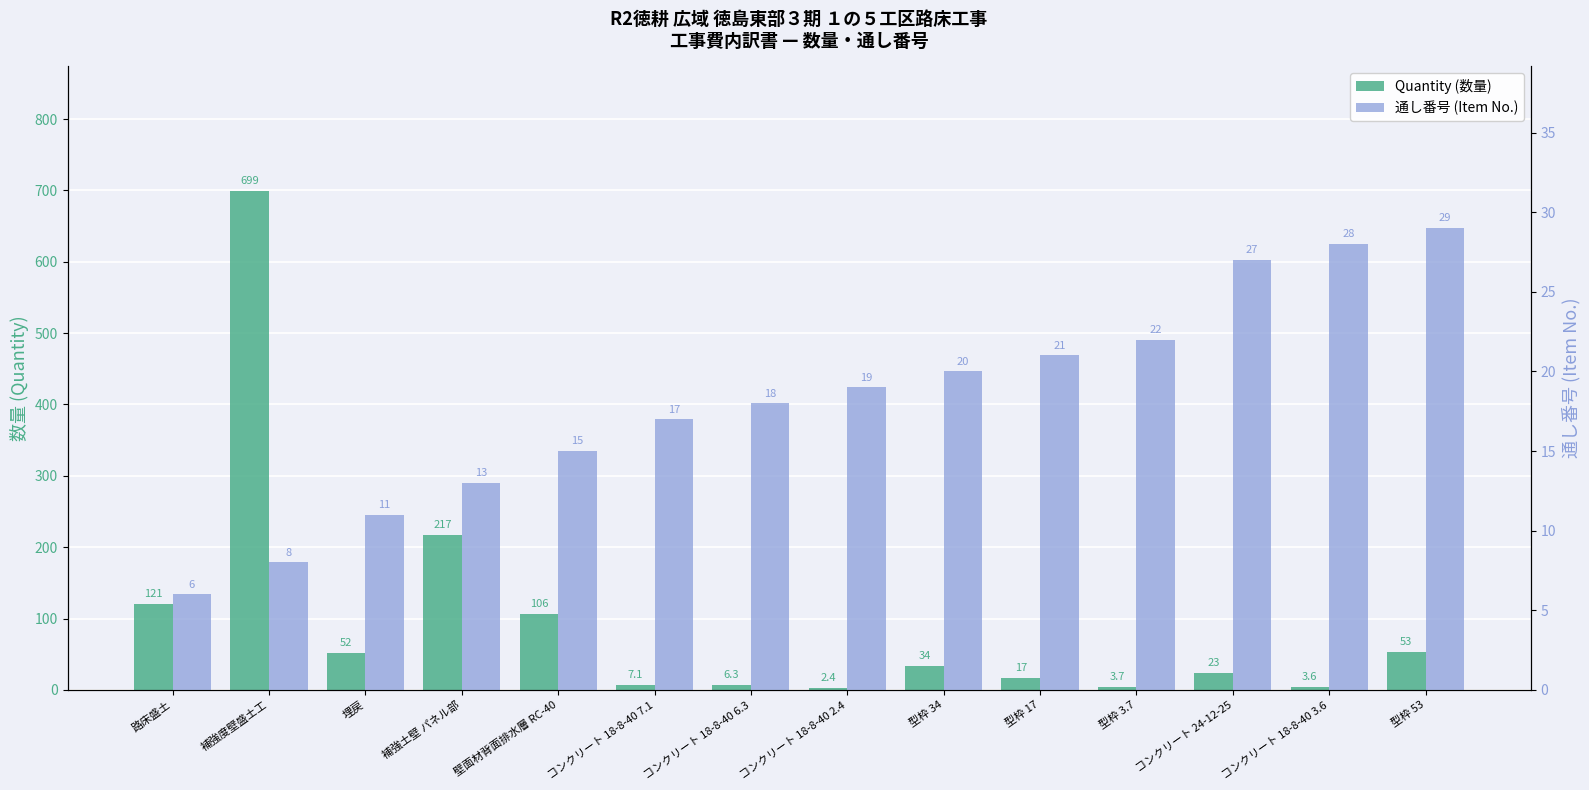

List the series in order of their overall mean, lowest first.

通し番号 (Item No.), Quantity (数量)